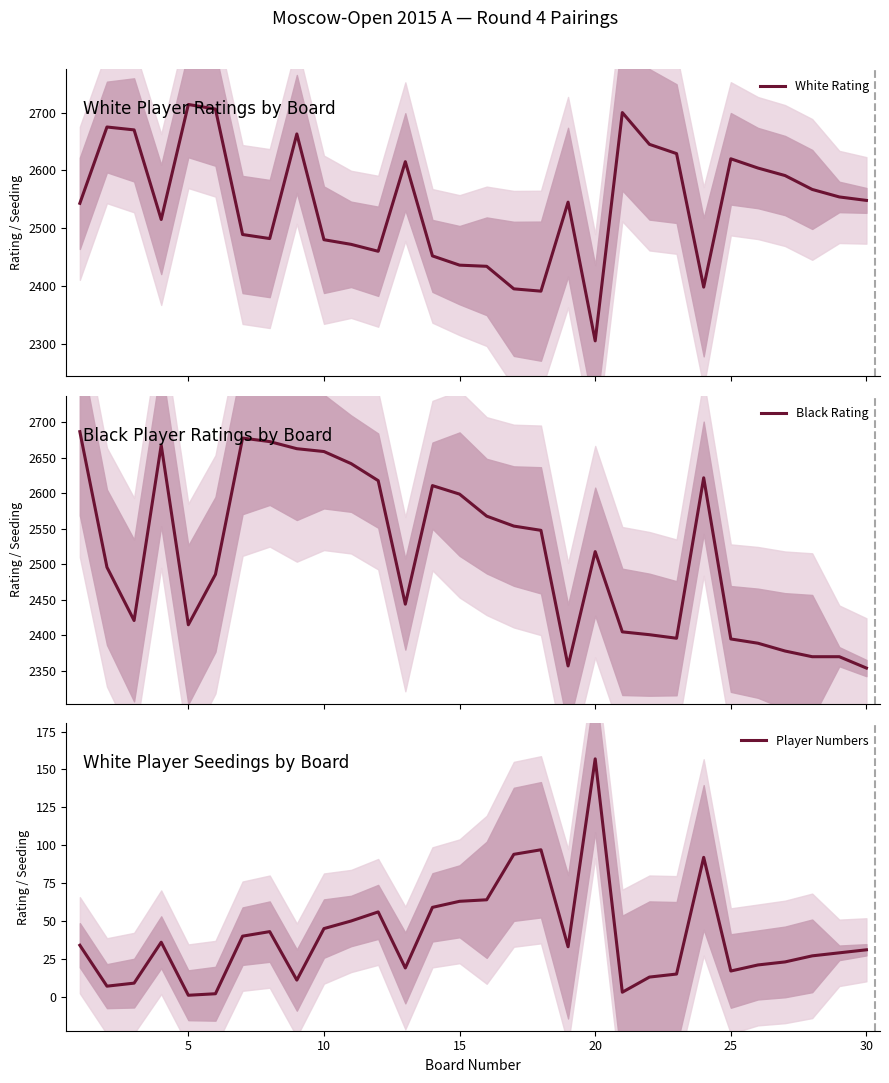

What is the maximum value for Player Numbers?

157